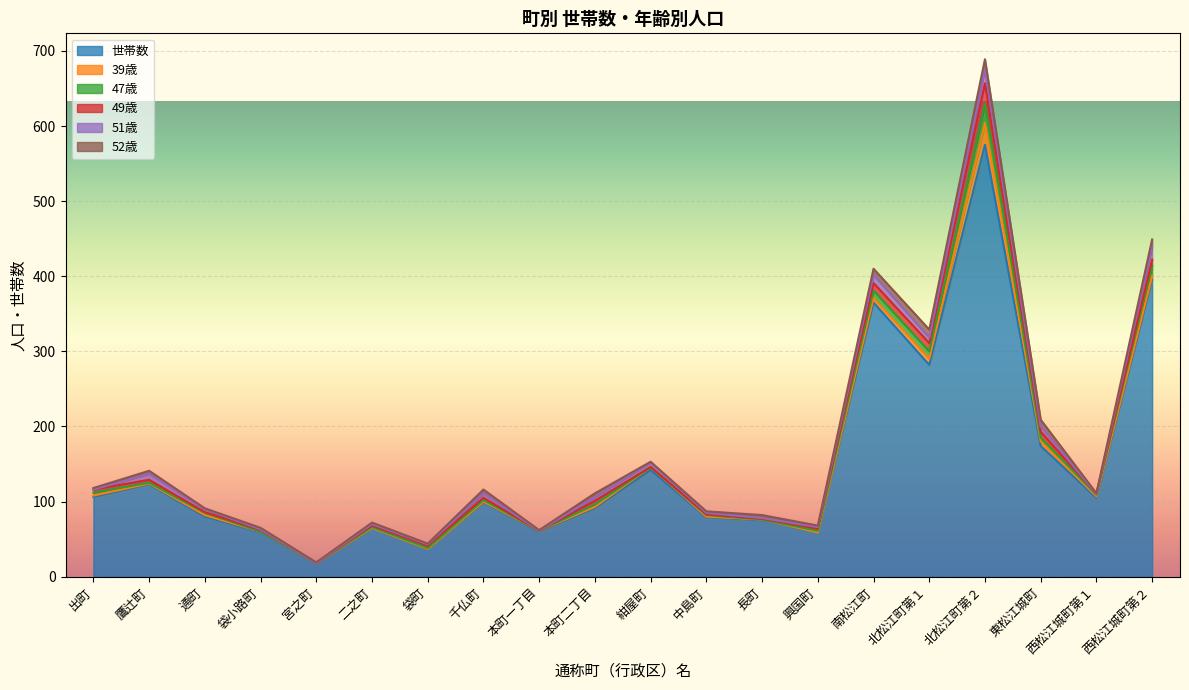

What is the difference between the maximum and minimum values in the 47歳 series?

26